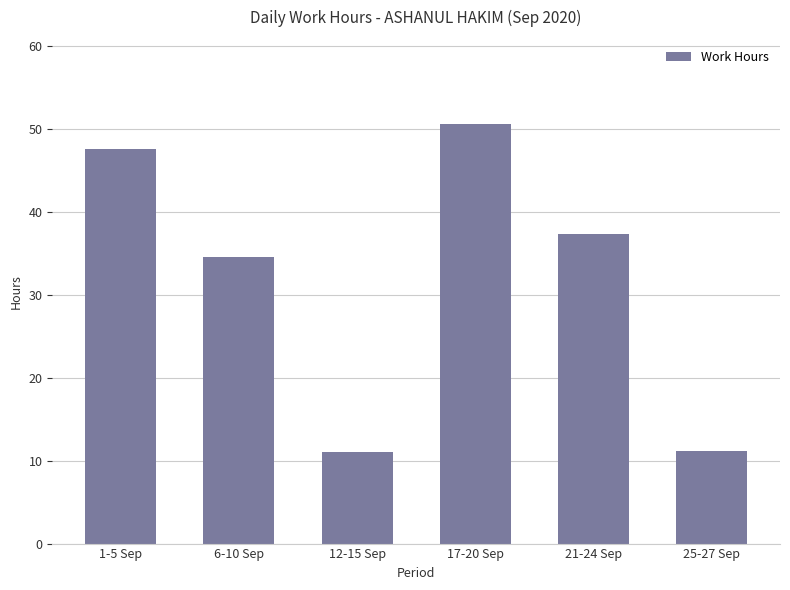

At which category does the chart reach its peak across all series?

17-20 Sep